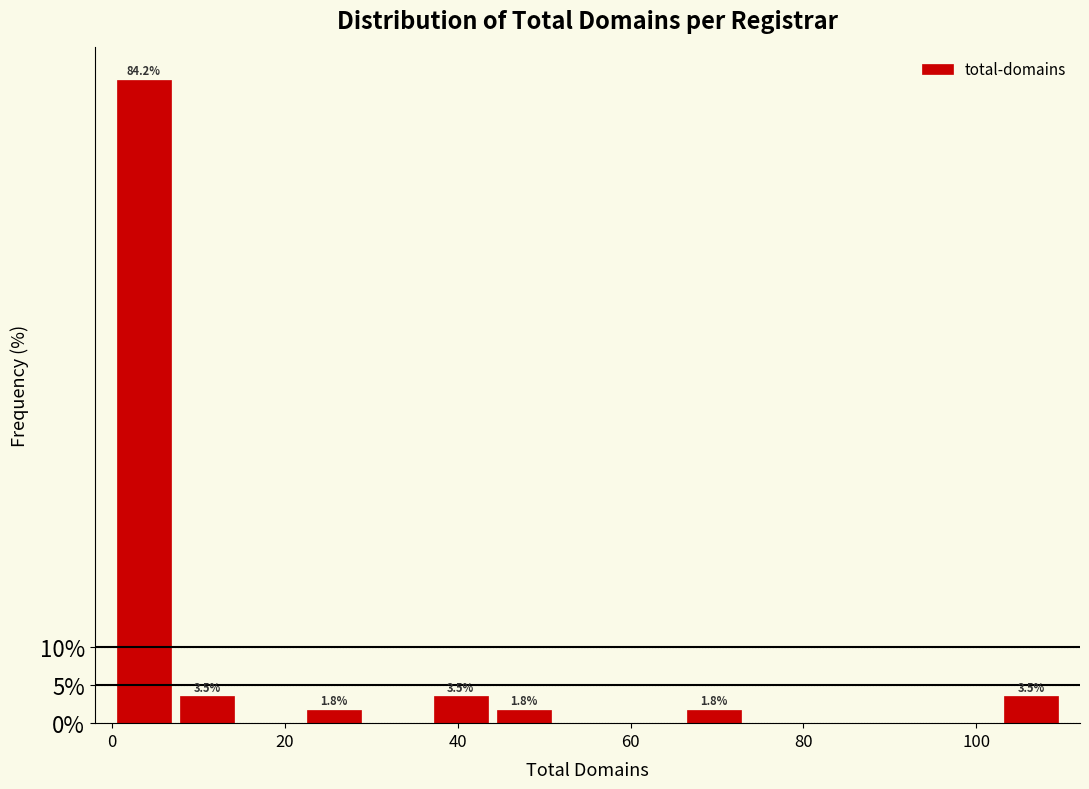

Around what value on the x-axis is the tallest bar? Give the approximate position of its centre, as read against the axis.

4